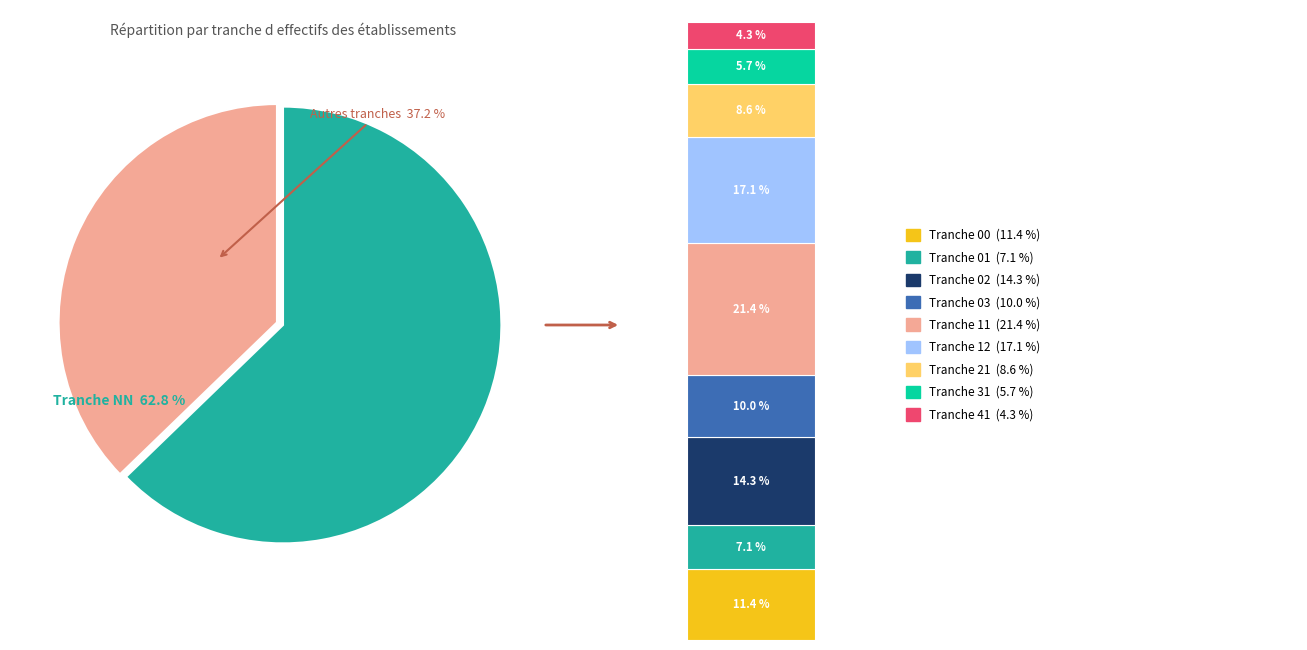

What percentage is the 21 slice, to the nearest percent?

3%